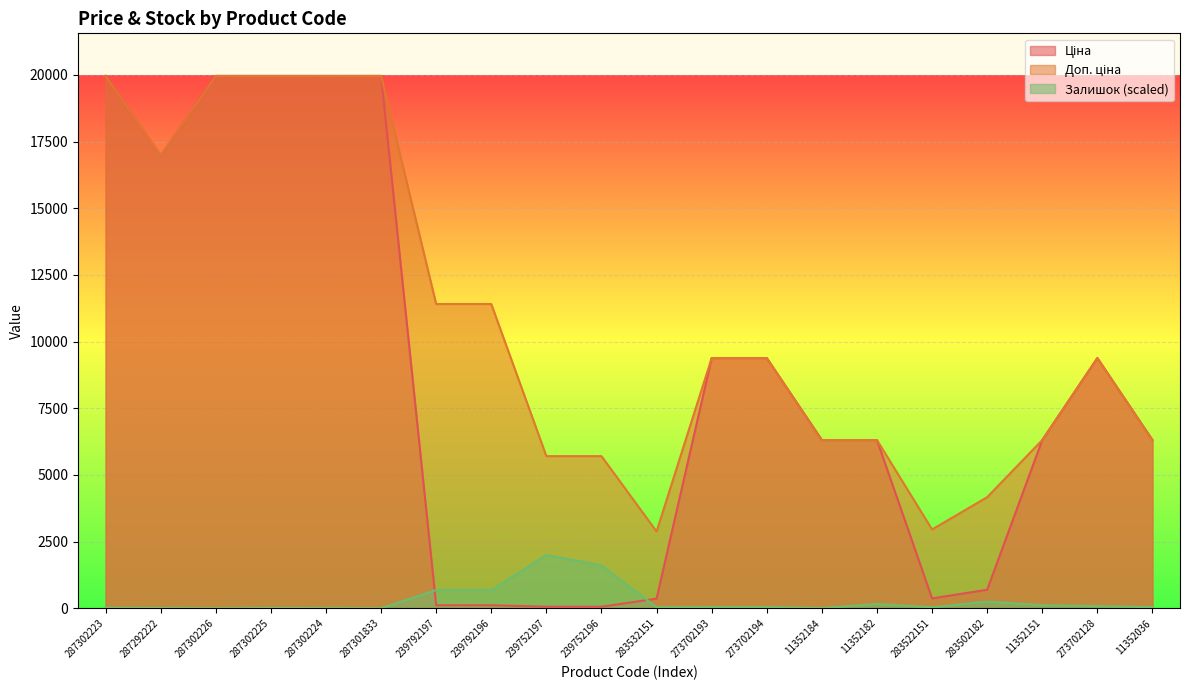

How many lines are shown in the chart?

3